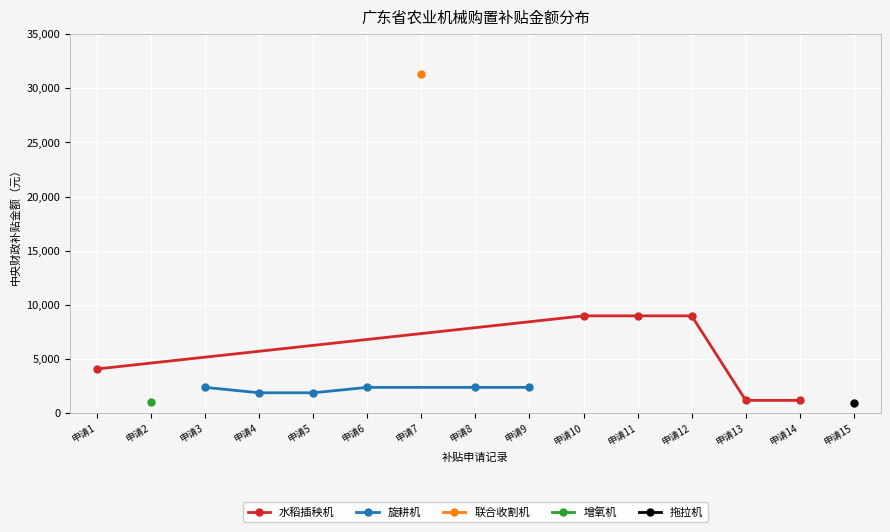

What is the value of the 水稻插秧机 point at the 2nd from the left?

9000